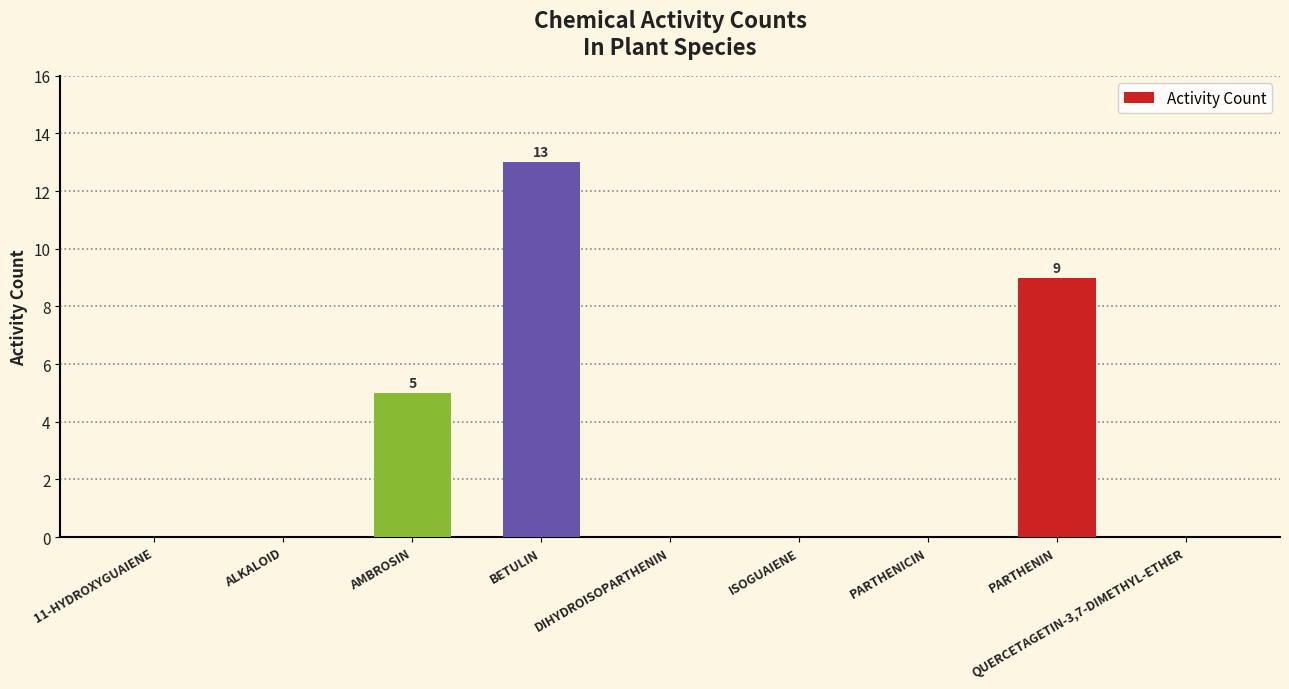

Is it true that the value at QUERCETAGETIN-3,7-DIMETHYL-ETHER is 6?

False